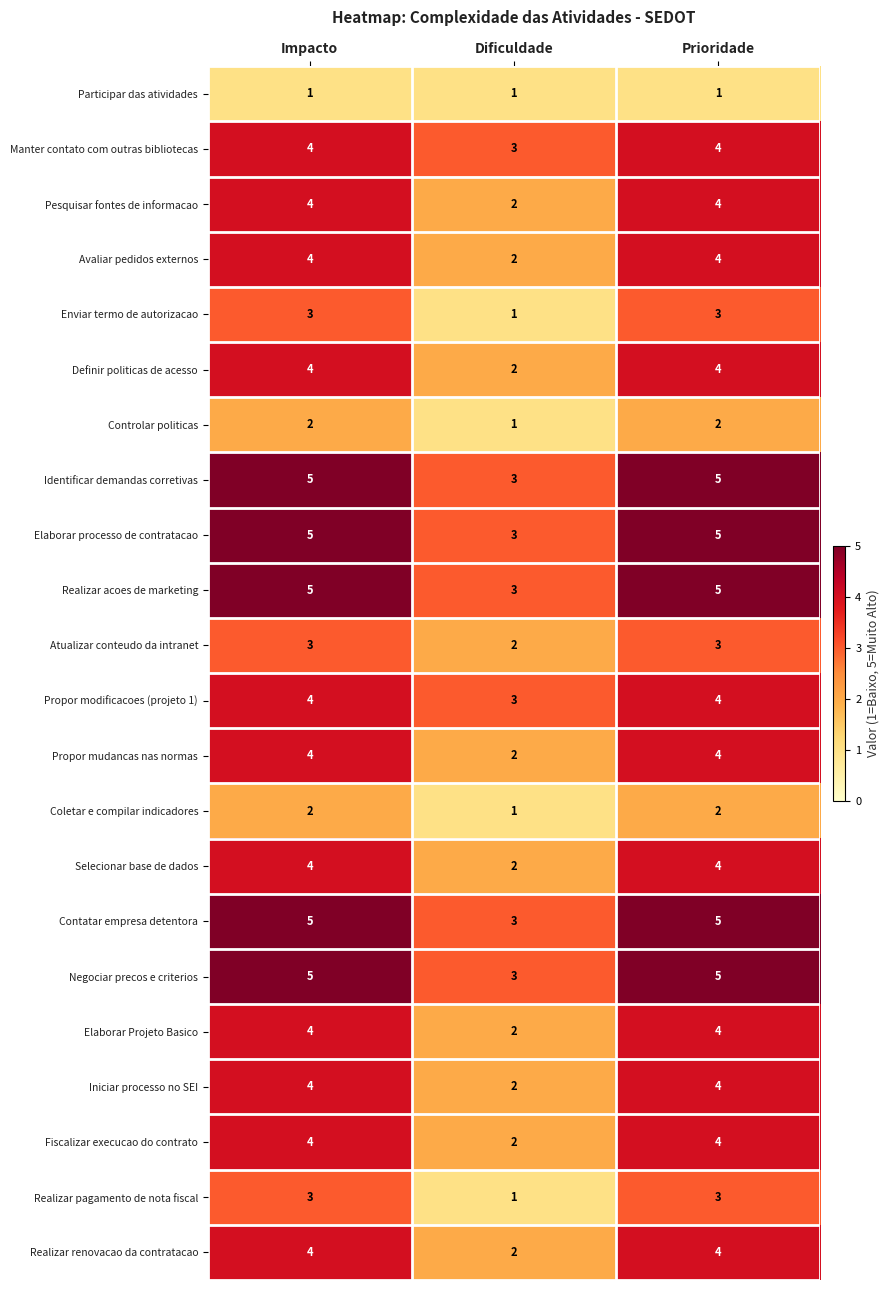

How many categories are shown in the chart?

3